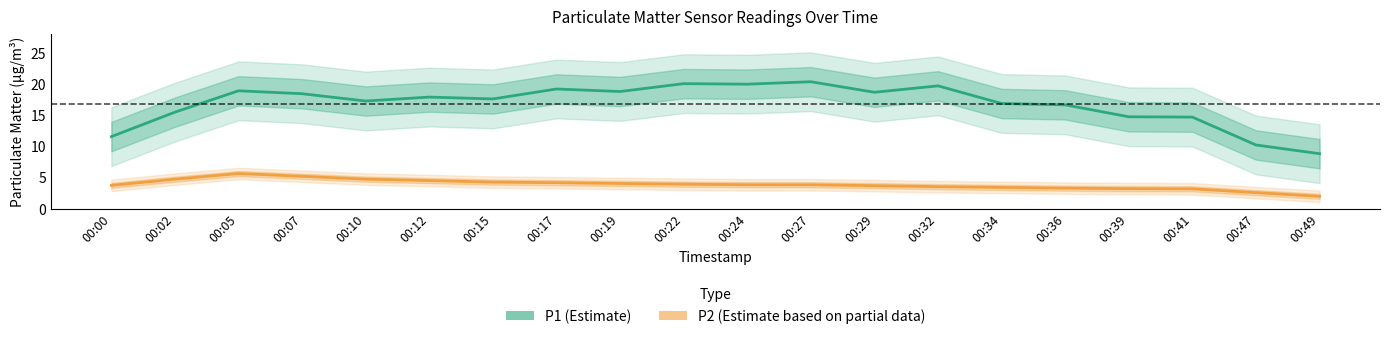

True or false: P1 (Estimate) has more than 1 points higher than both neighbors.

True